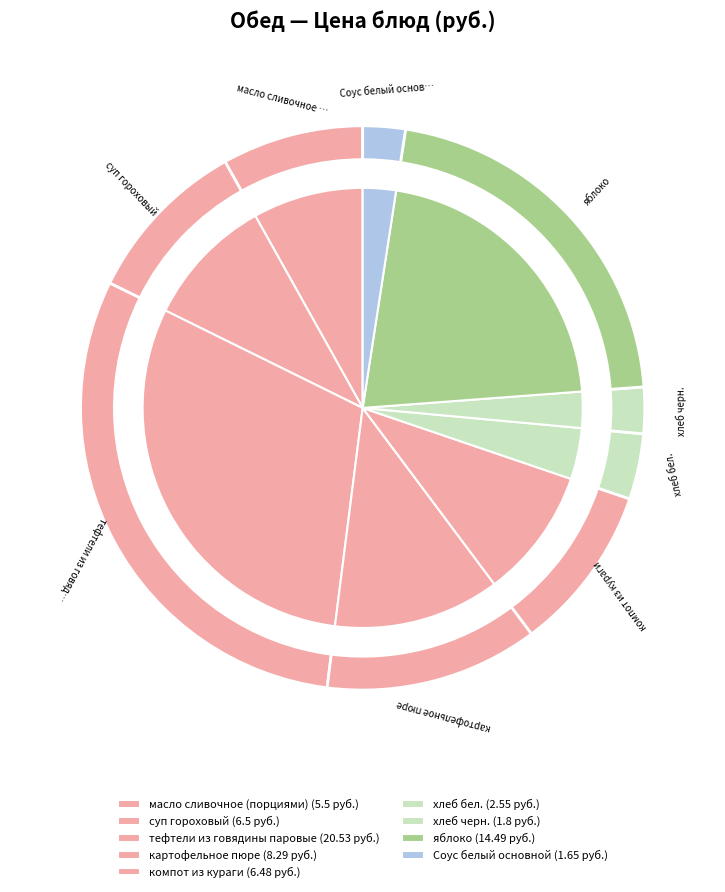

Which slice is the smallest?

Соус белый основной